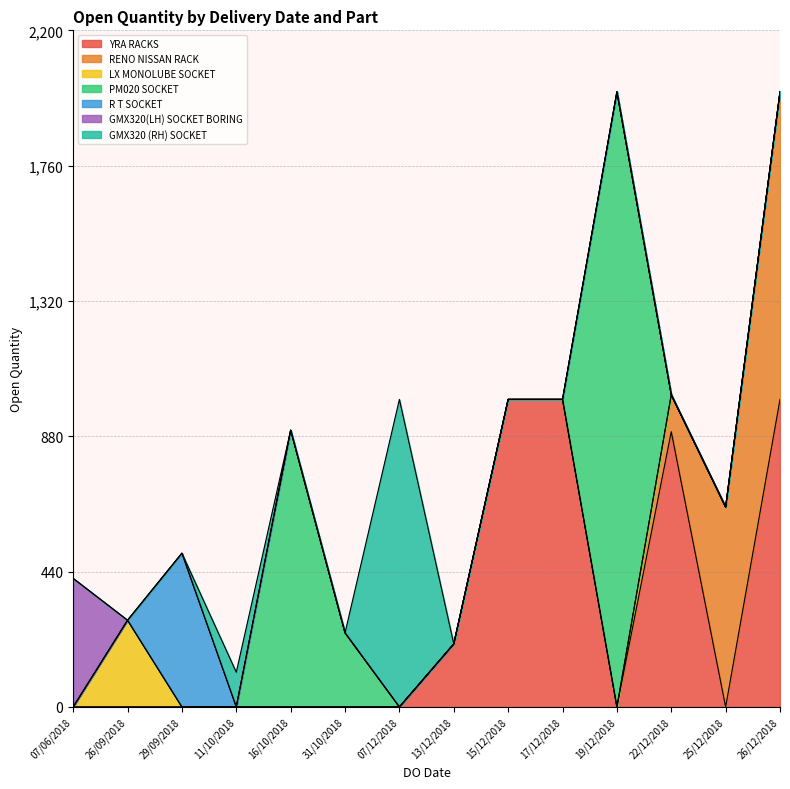

What is the change in value from 26/09/2018 to 07/12/2018?

+718